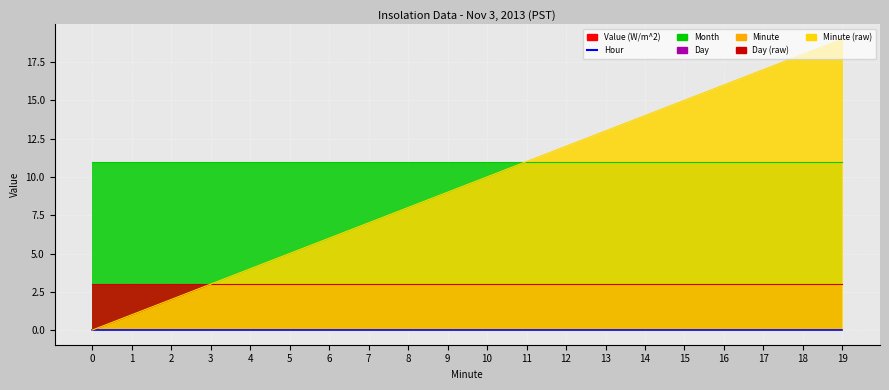

List the labels in order of Day value, smallest first.

0, 1, 2, 3, 4, 5, 6, 7, 8, 9, 10, 11, 12, 13, 14, 15, 16, 17, 18, 19